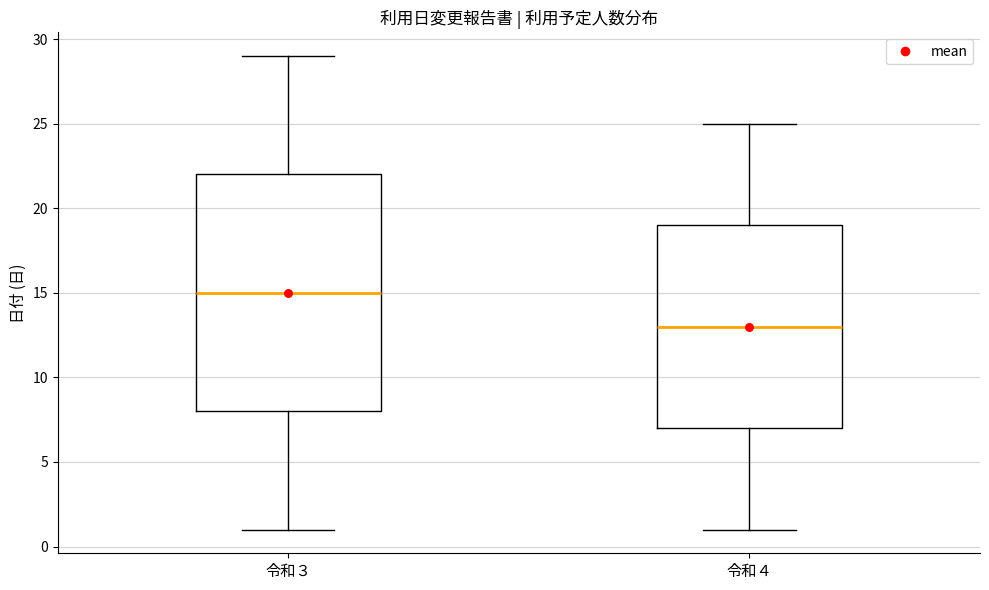

Reading left to right, read every box against the y-axis: the position of its median line, the range the box covers, and the ends of its whiskers. The values are not printed on the chart, so give them approximately, as read against the axis.

令和３: median 15, box 8 to 22, whiskers 1 to 29
令和４: median 13, box 7 to 19, whiskers 1 to 25